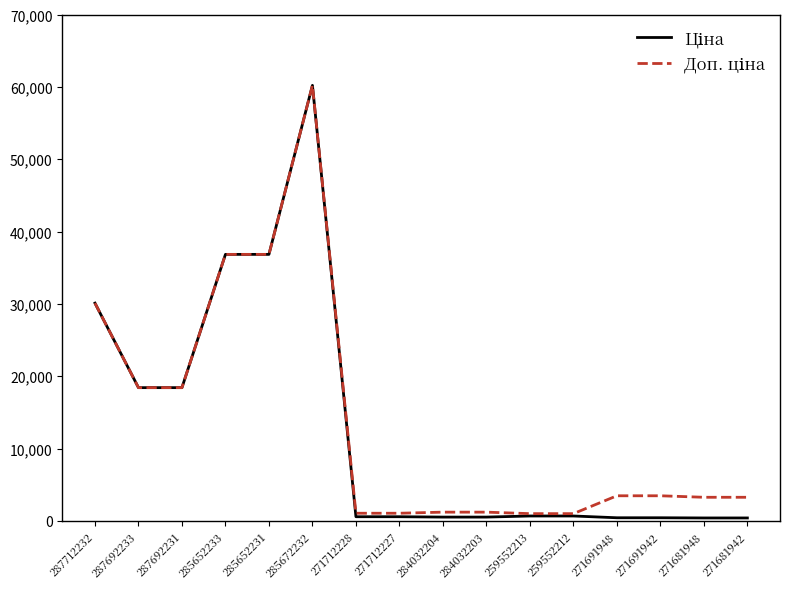

At which category is the sum across all series the highest?

285672232